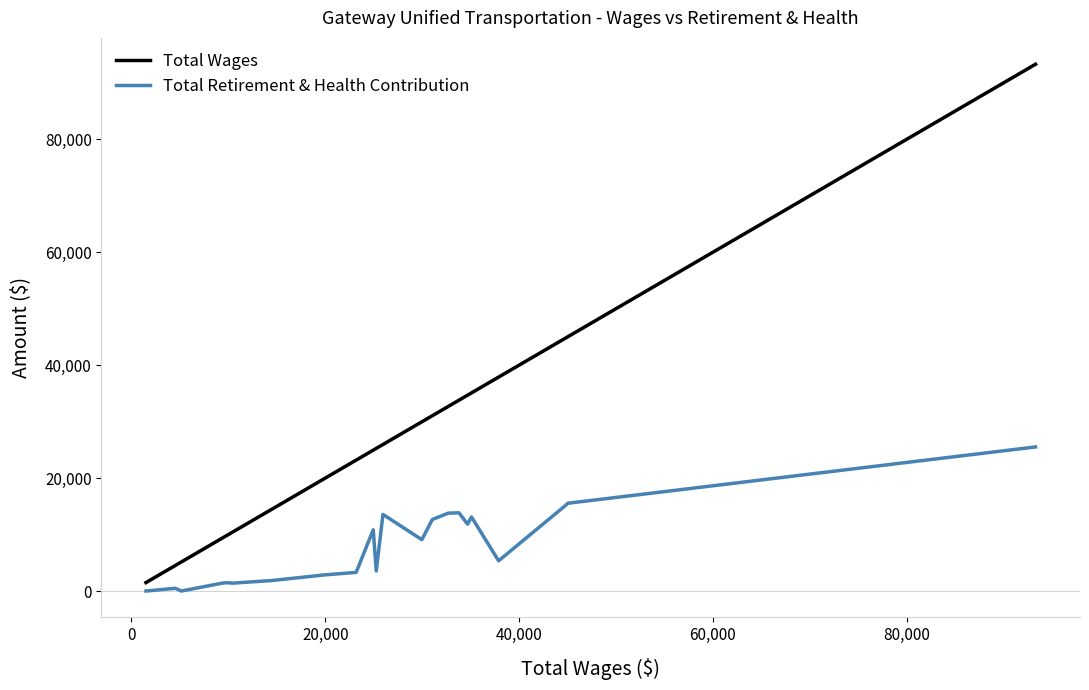

Which series has the largest total across all categories?

Total Wages